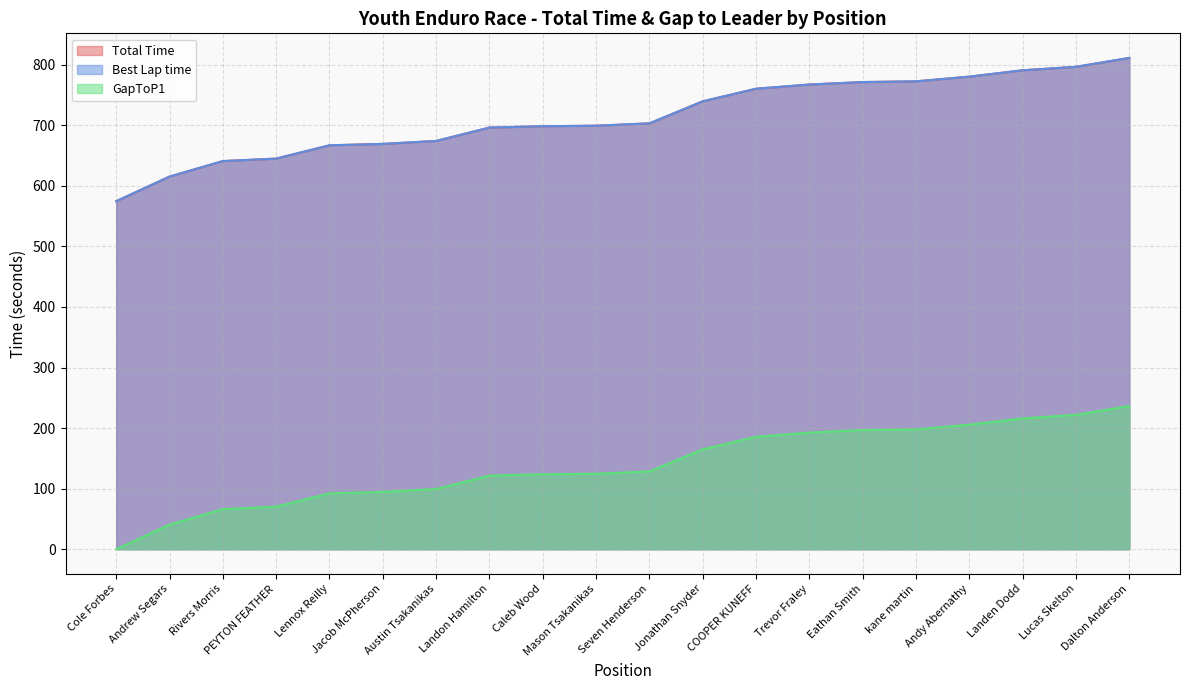

At how many categories does at least one series exceed 263?

20